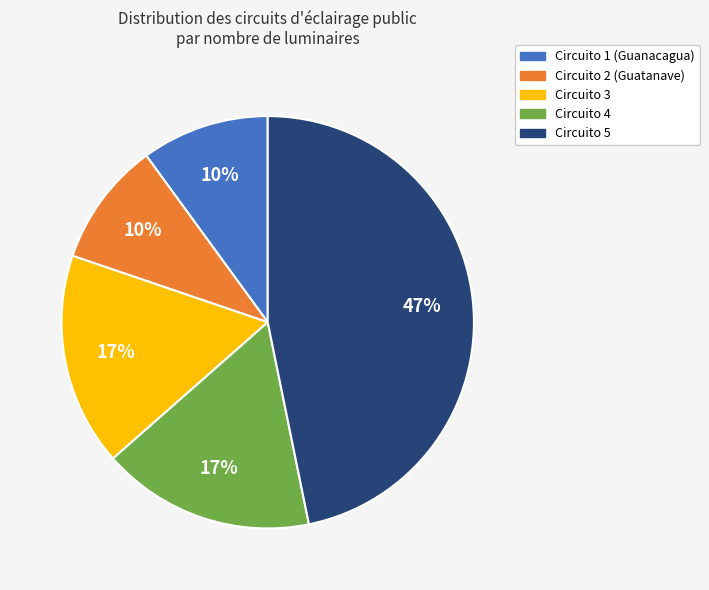

Is there any slice that represents more than half of the pie?

No